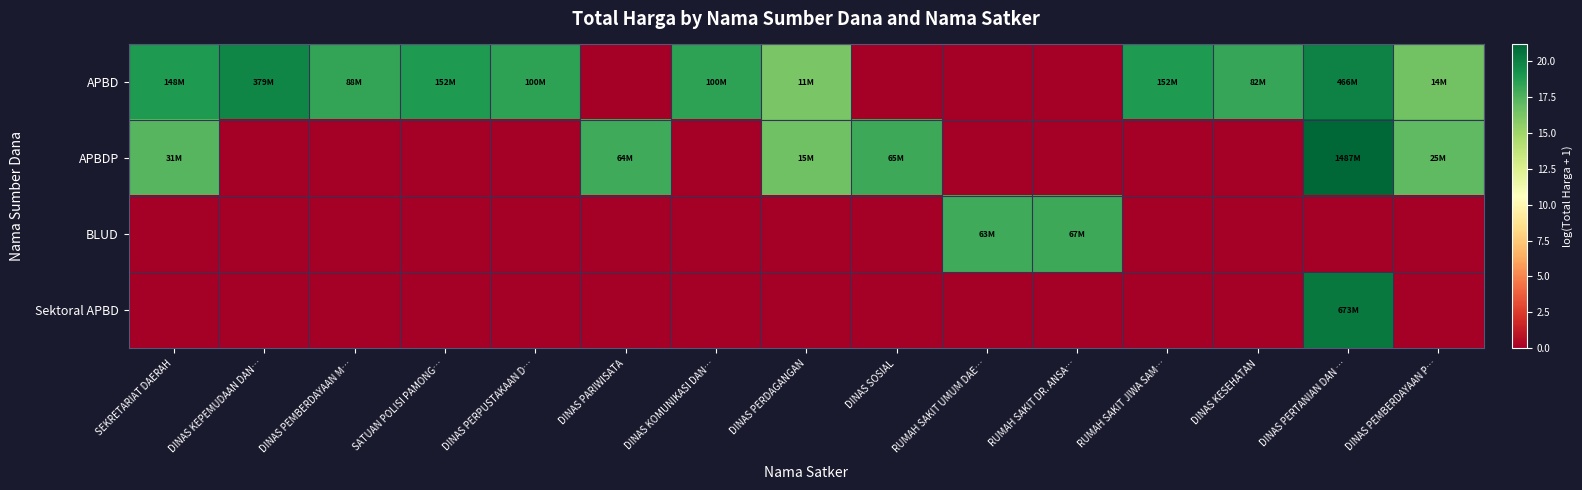

At how many categories does at least one series exceed 6?

15